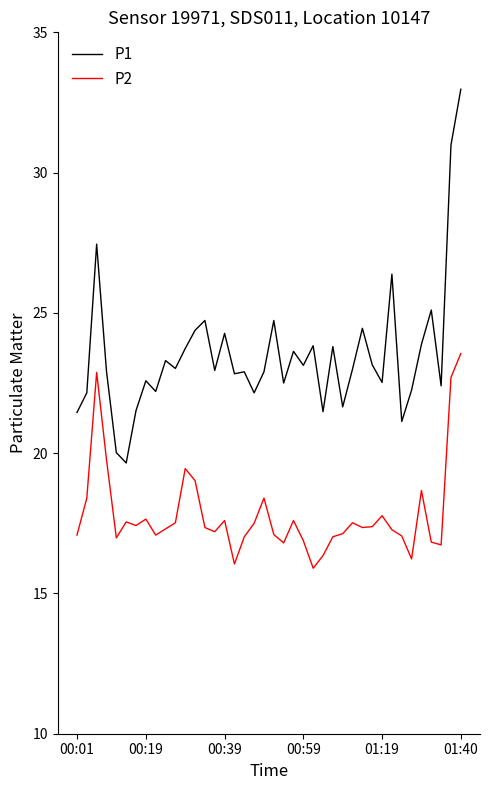

Which series has the largest total across all categories?

P1